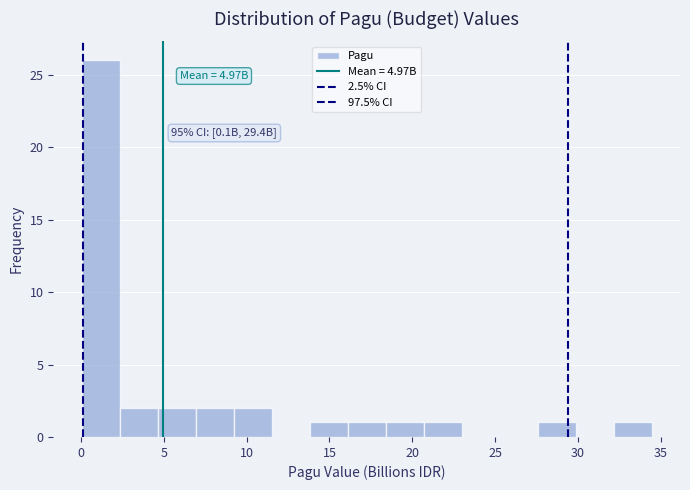

Over which range of the x-axis is the bar tallest?

0.0 to 2.5